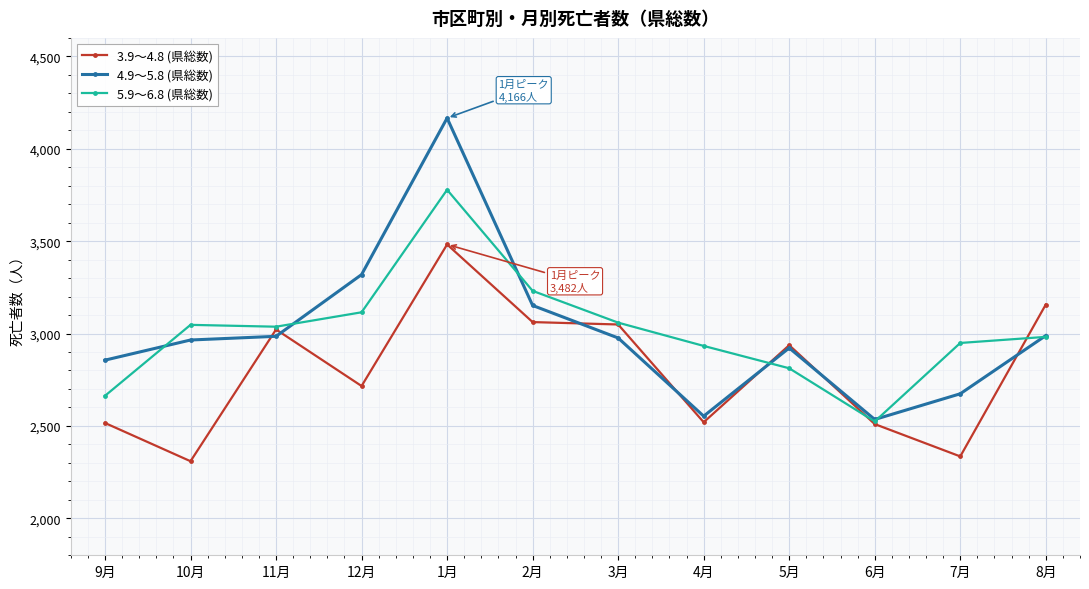

The value of 3.9～4.8 (県総数) at 5月 is 2937. True or false?

True